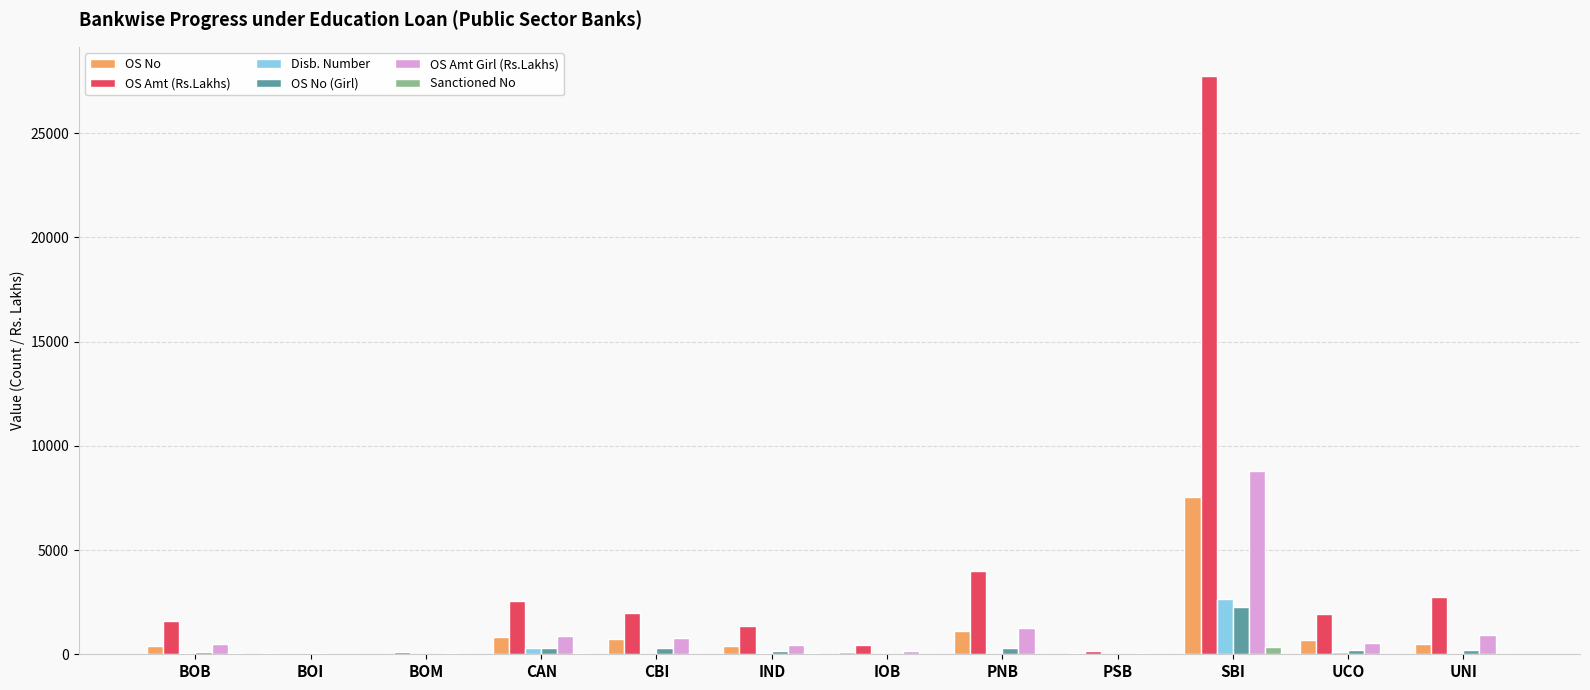

At which label is OS No closest to 3796?

PNB